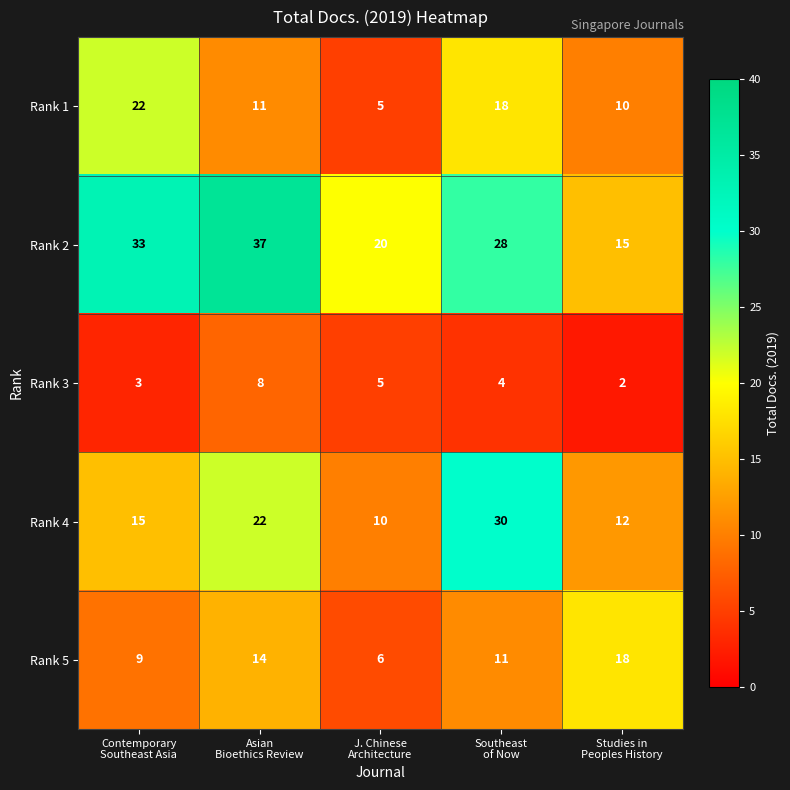

Count the Rank 3 values in the range 3 to 5.

3